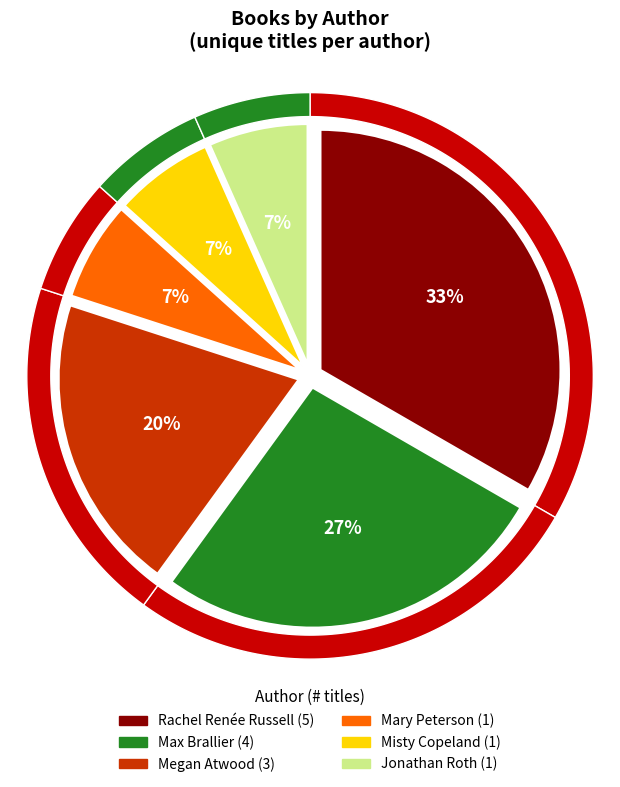

Is it true that Misty Copeland is 7% of the pie?

True